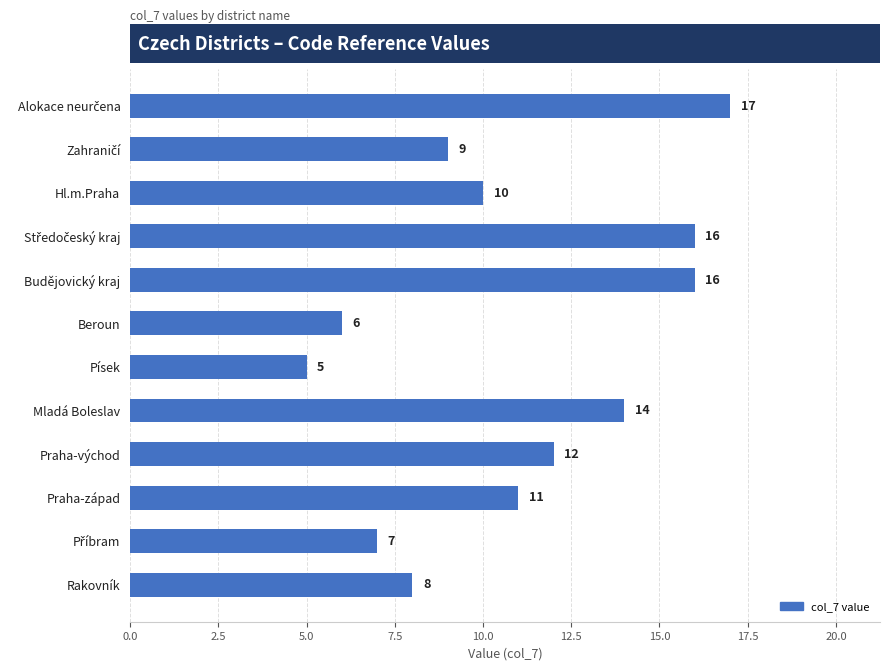

Where is the data nearest to the value 11?

Praha-západ